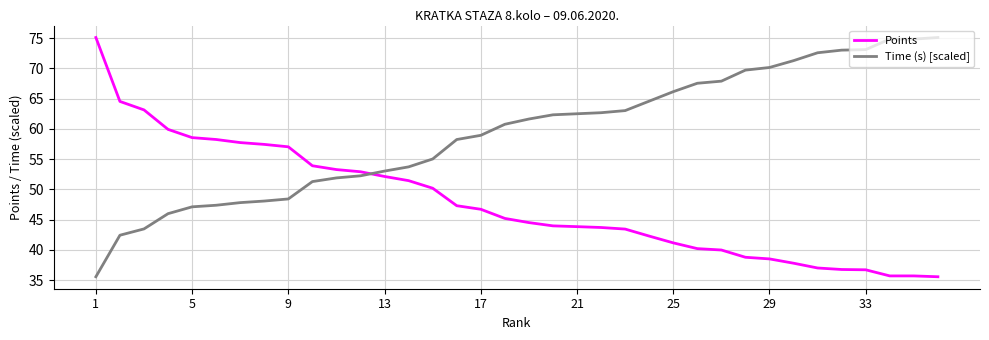

What is the minimum value for Time (s) [scaled]?

35.6